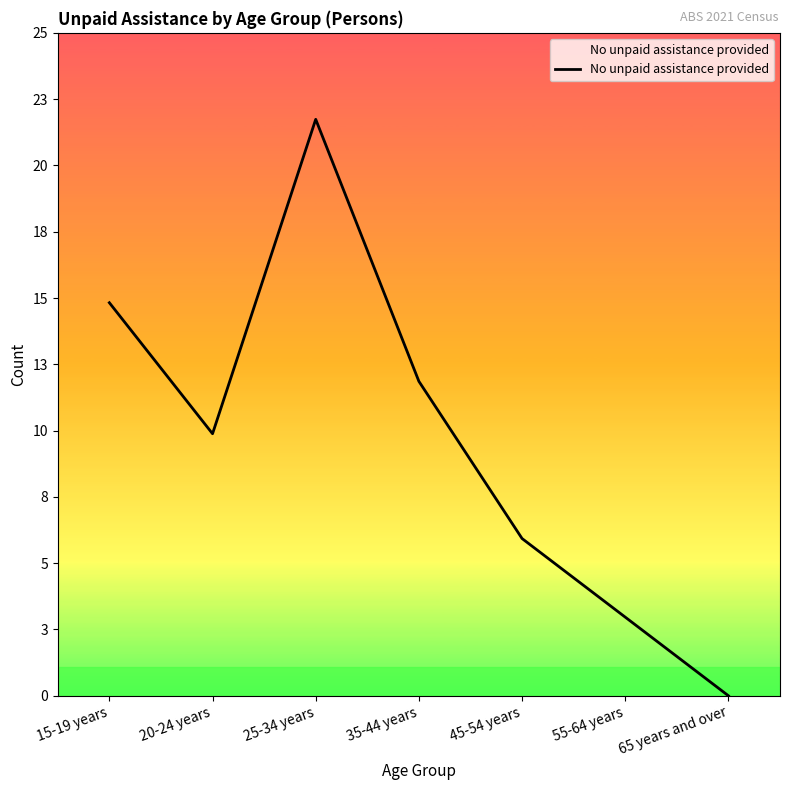

At which category does the data reach its first local valley?

20-24 years